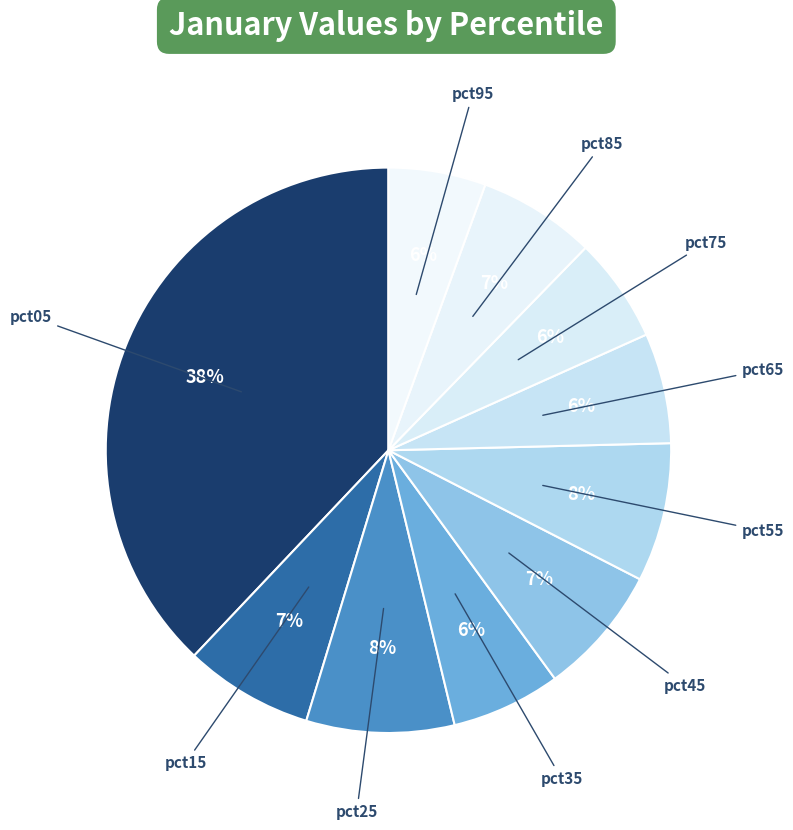

What percentage is the pct15 slice, to the nearest percent?

7%